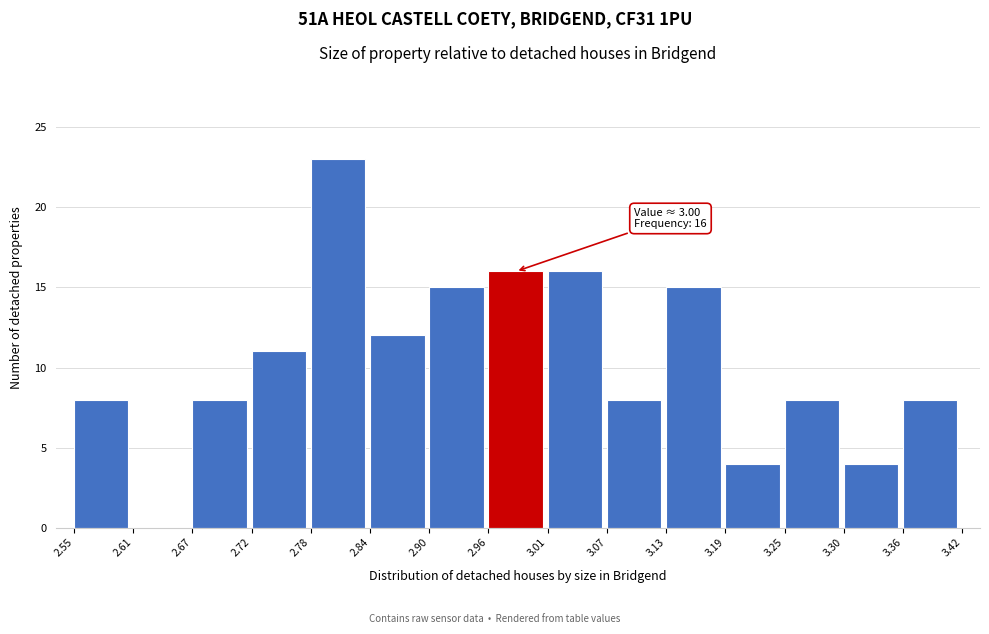

Which range on the x-axis has the tallest bar?

2.78 to 2.84